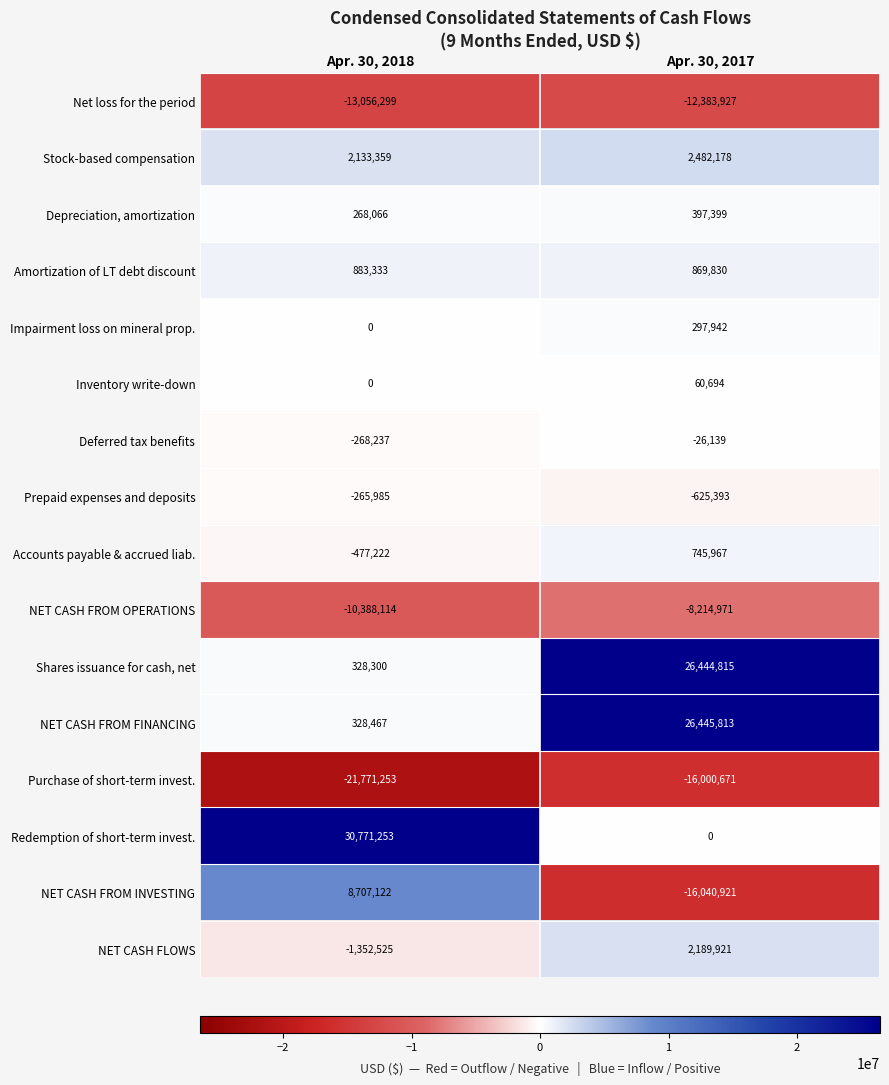

The value of Accounts payable & accrued liab. at Apr. 30, 2018 is -283286. True or false?

False